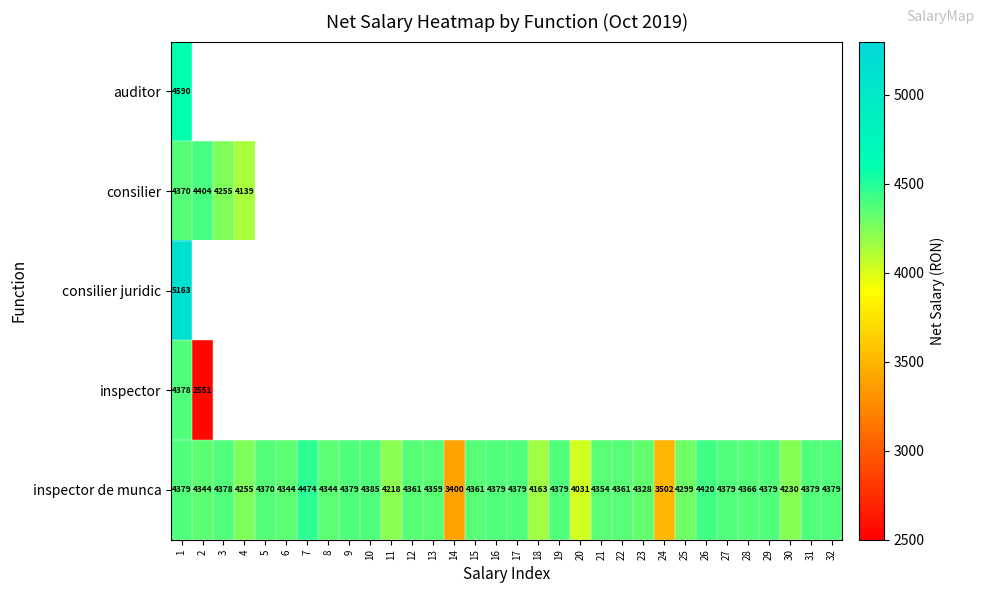

The inspector de munca series shows 4344 at 2. True or false?

True